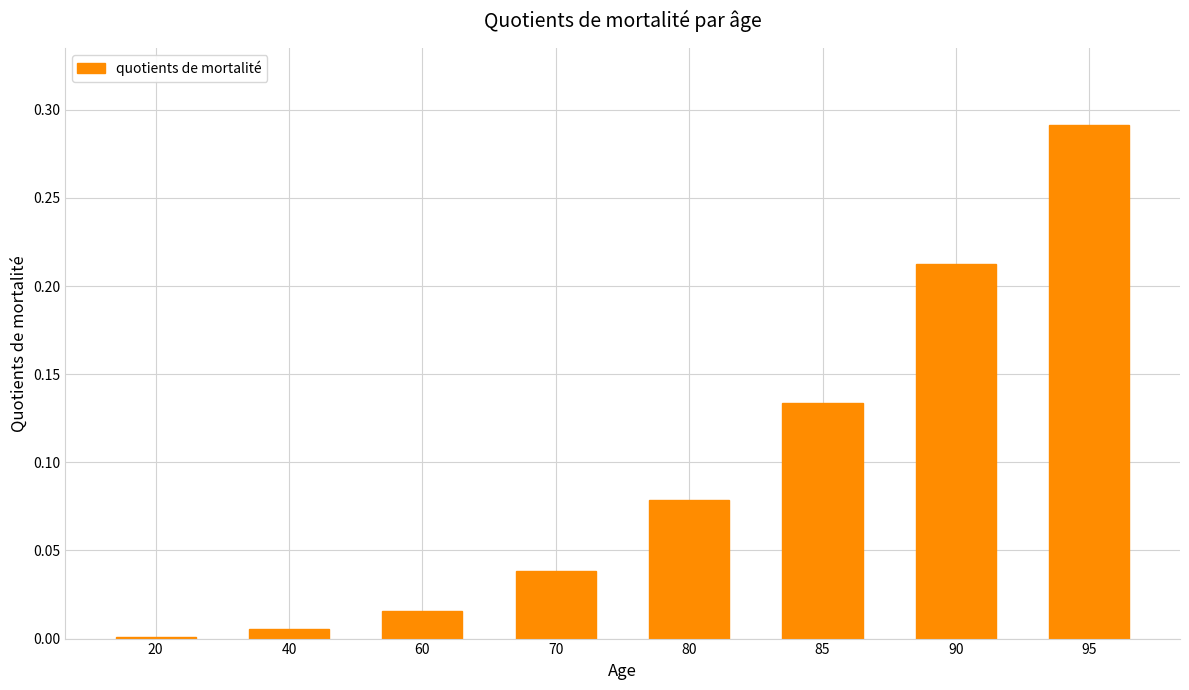

Count the number of data series in this chart.

1